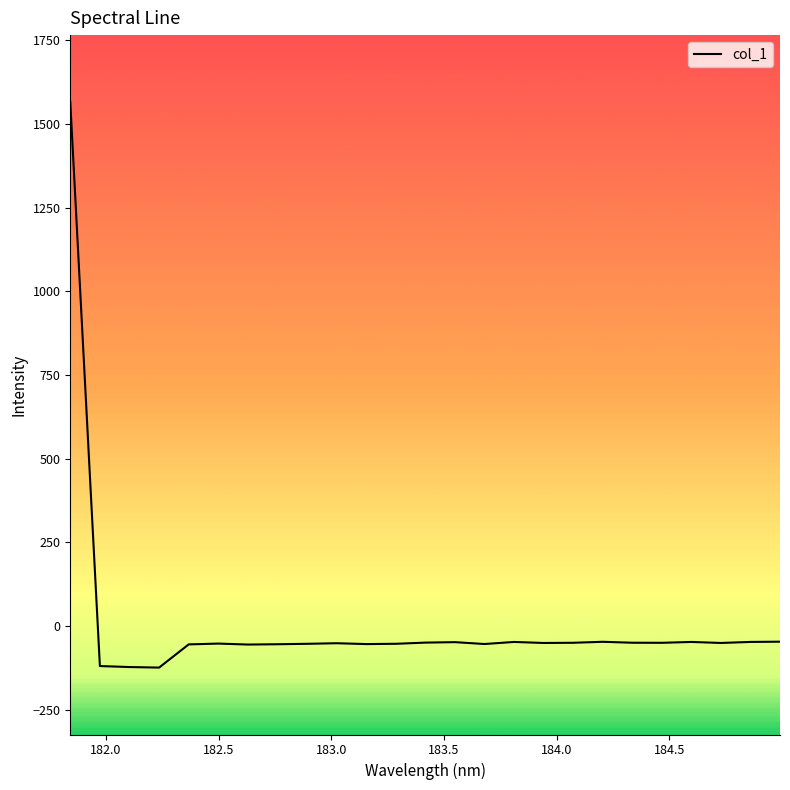

What is the greatest value displayed?

1565.7